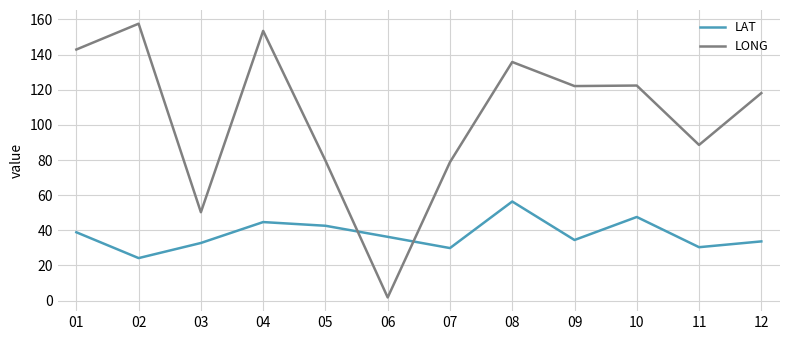

The LAT series shows 11.4 at 03. True or false?

False